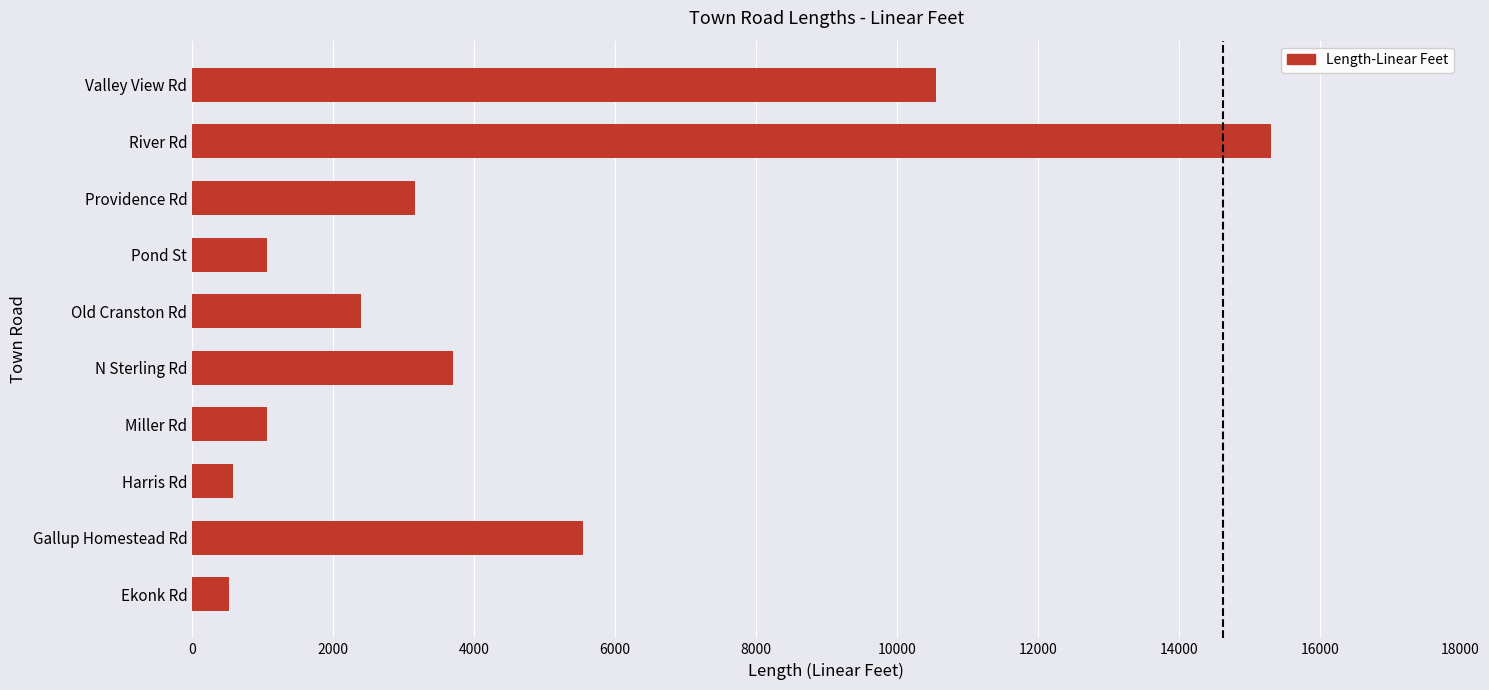

Read the value at Gallup Homestead Rd.

5544